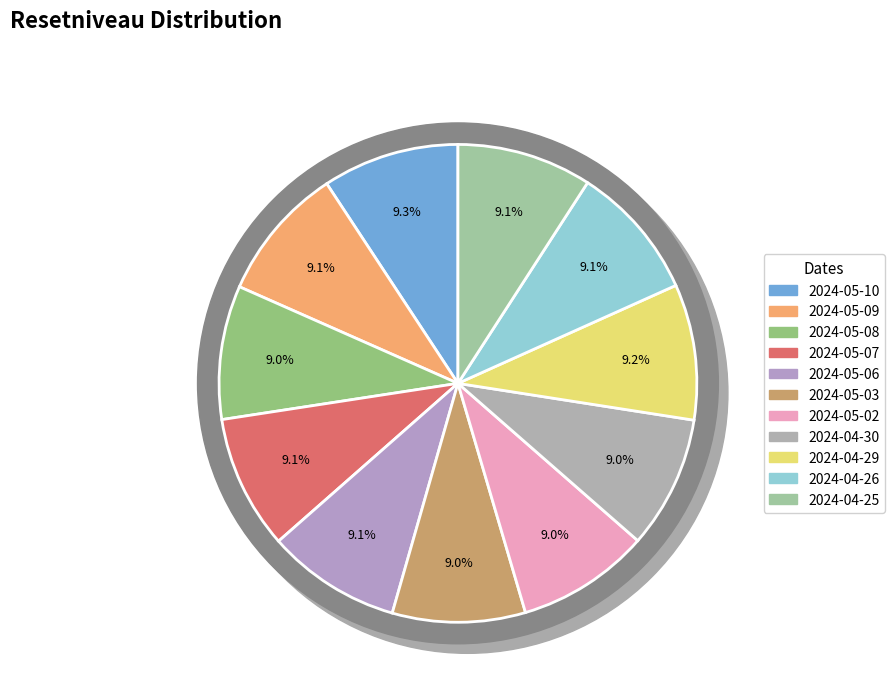

True or false: 2024-05-08 accounts for 20% of the total.

False